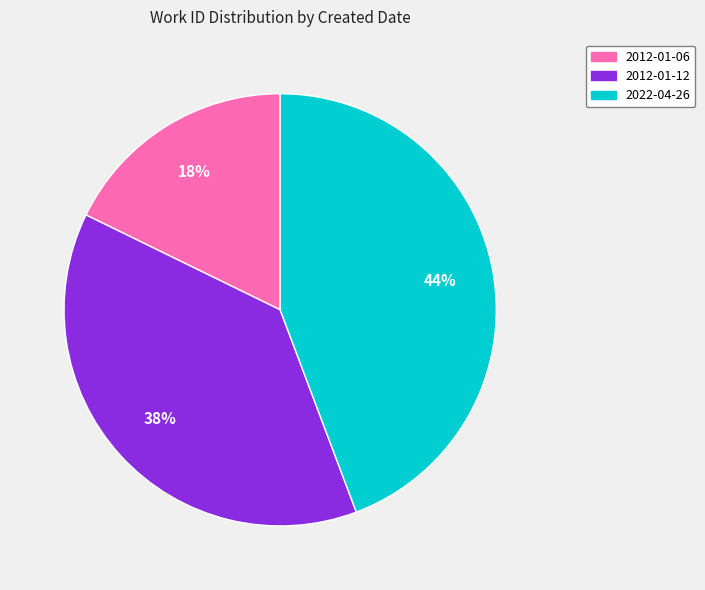

What is the ratio of the value at 2022-04-26 to the value at 2012-01-12?

1.2